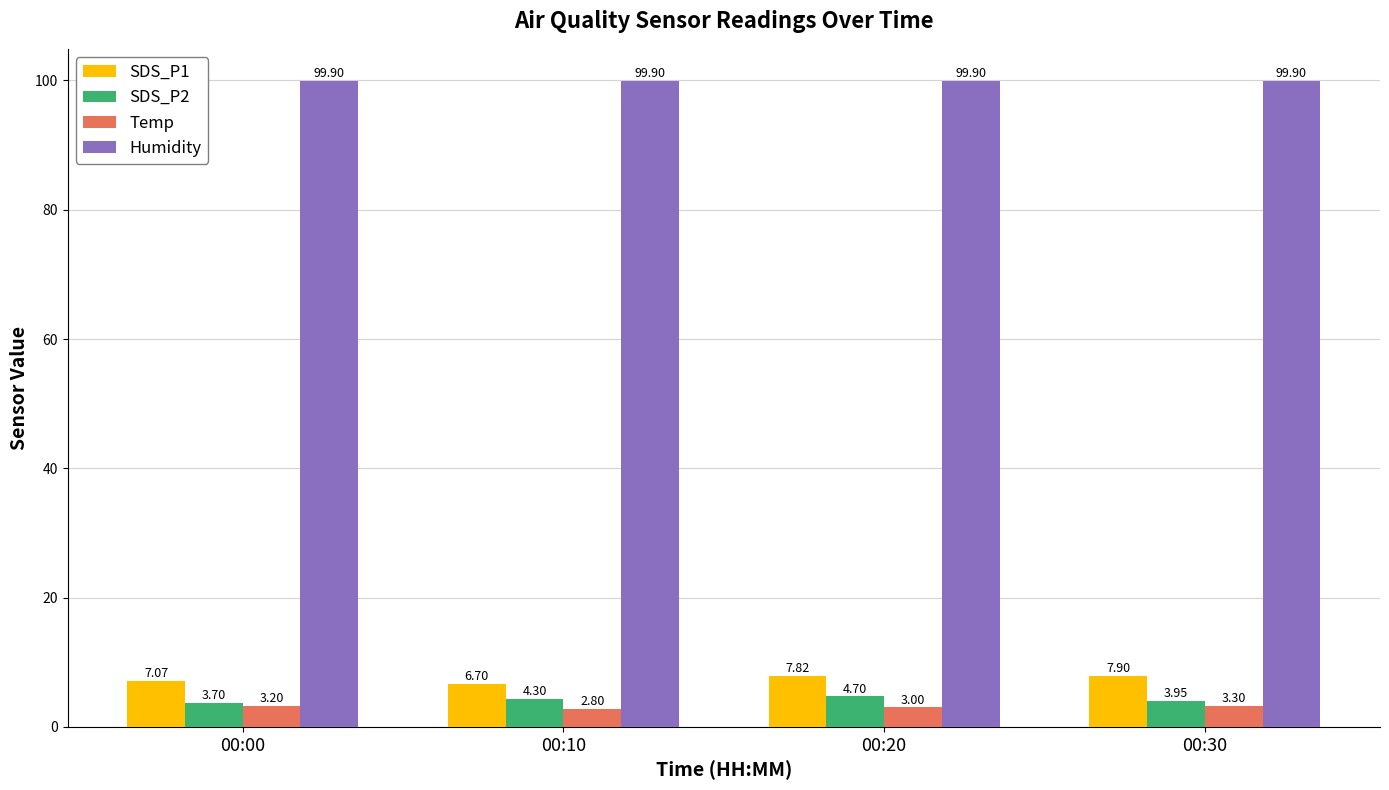

At which label is Temp closest to 3?

00:20